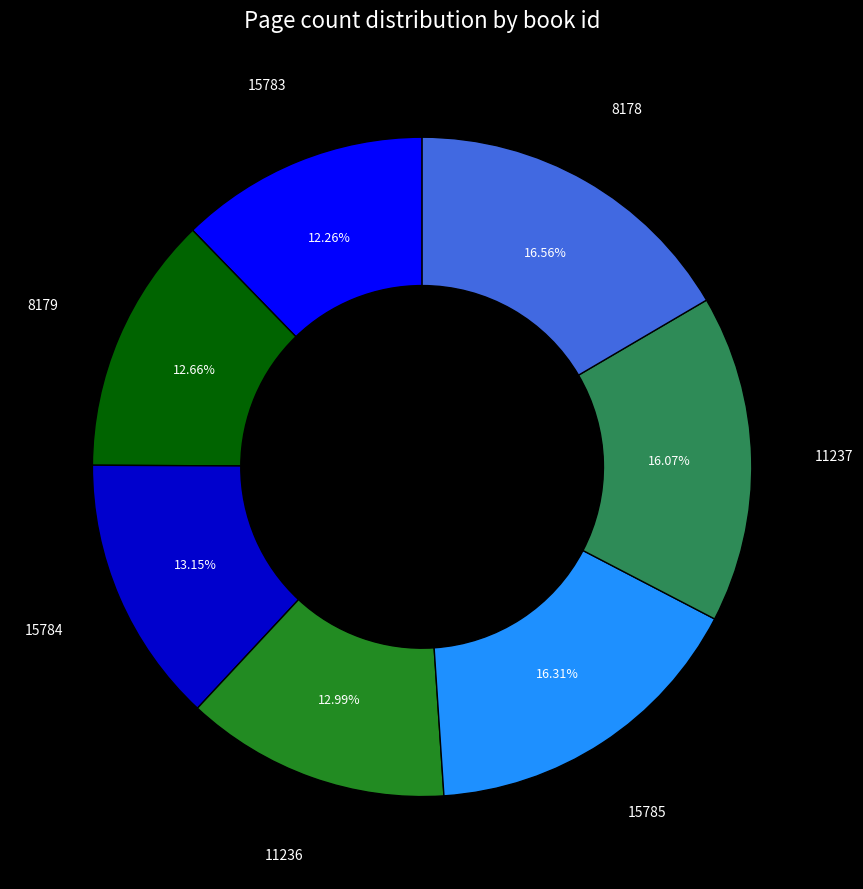

Is 11237 the majority of the pie?

No